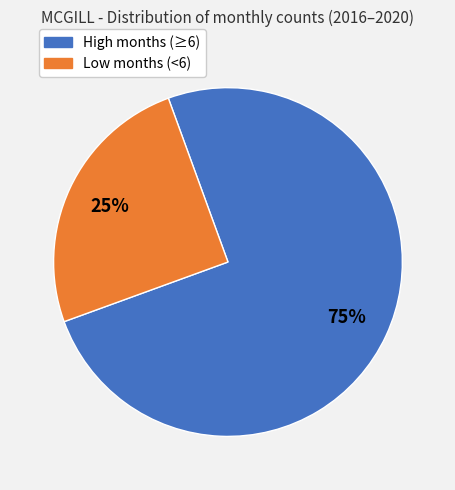

To the nearest percent, what is the average slice percentage?

50%